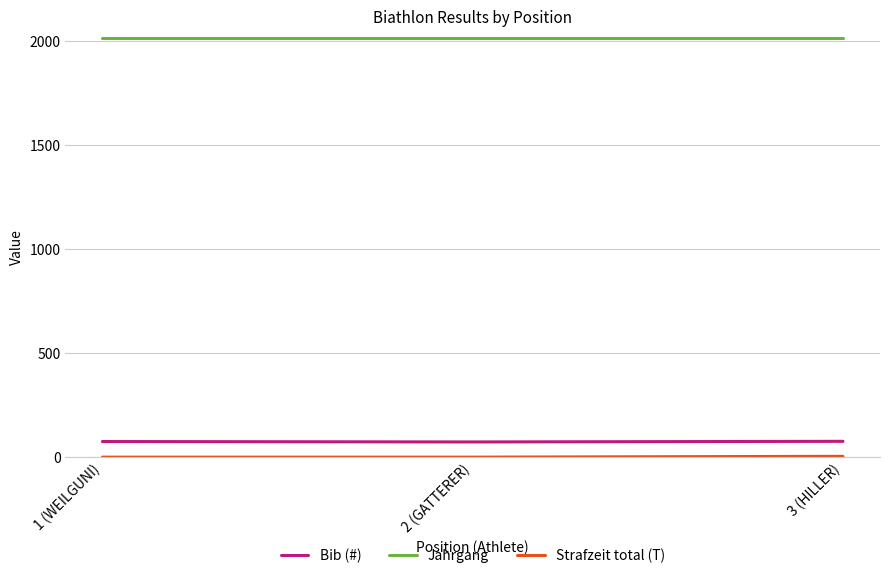

Which series has the largest total across all categories?

Jahrgang